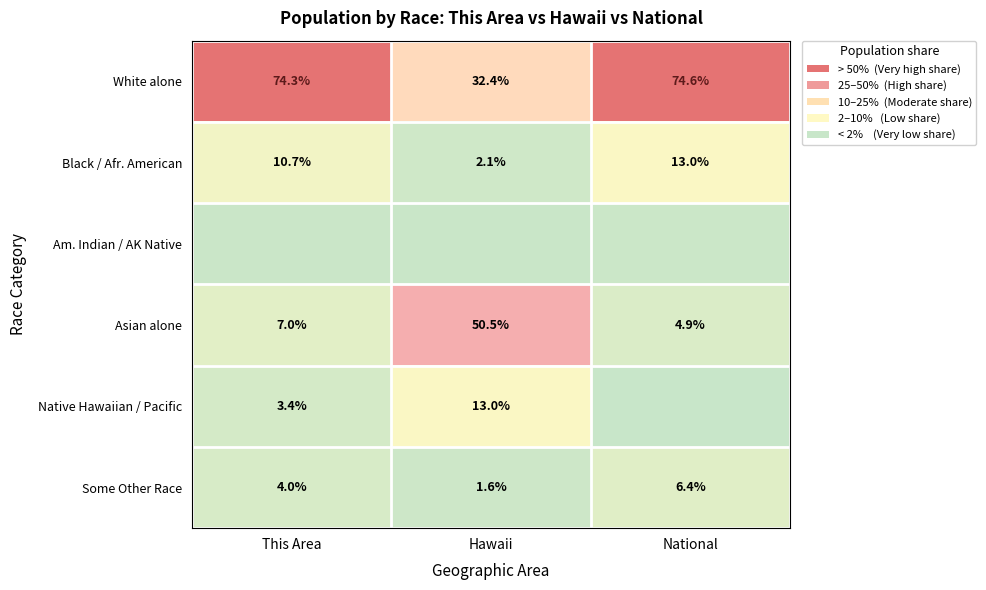

At which label is White alone closest to 53?

Hawaii